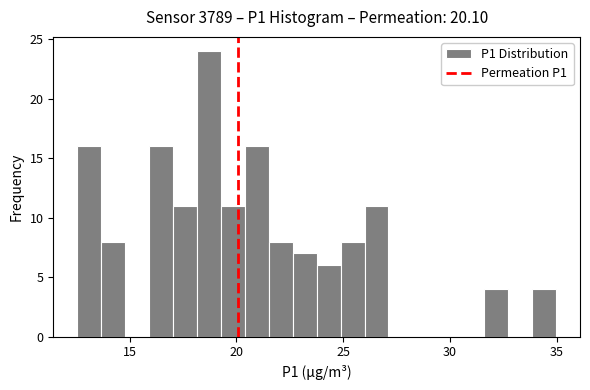

Read against the x-axis, roughly where is the centre of the tallest bar?

18.5